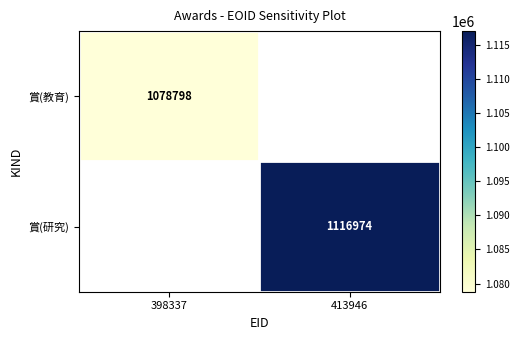

Count the number of data series in this chart.

2